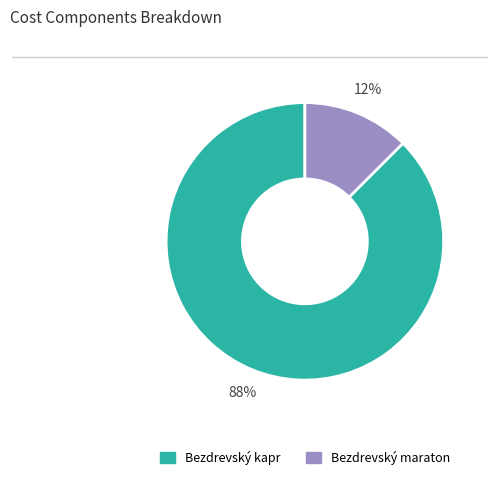

Is there a majority slice in this chart?

Yes